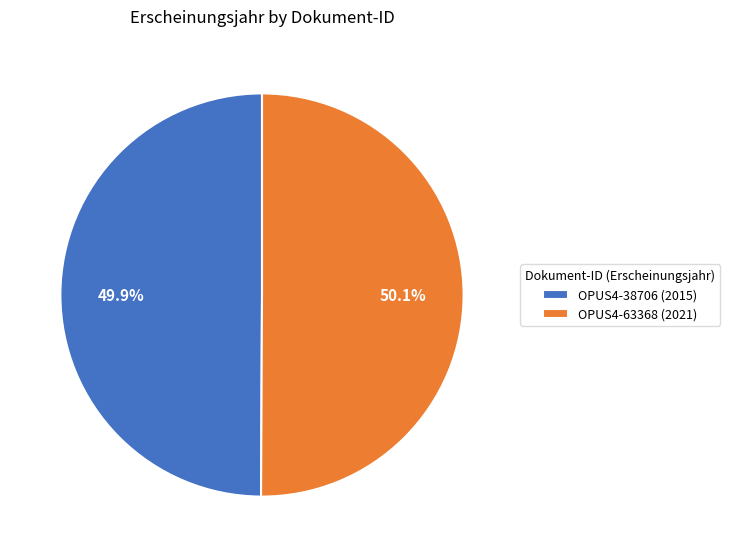

What percentage is the OPUS4-63368 slice, to the nearest percent?

50%